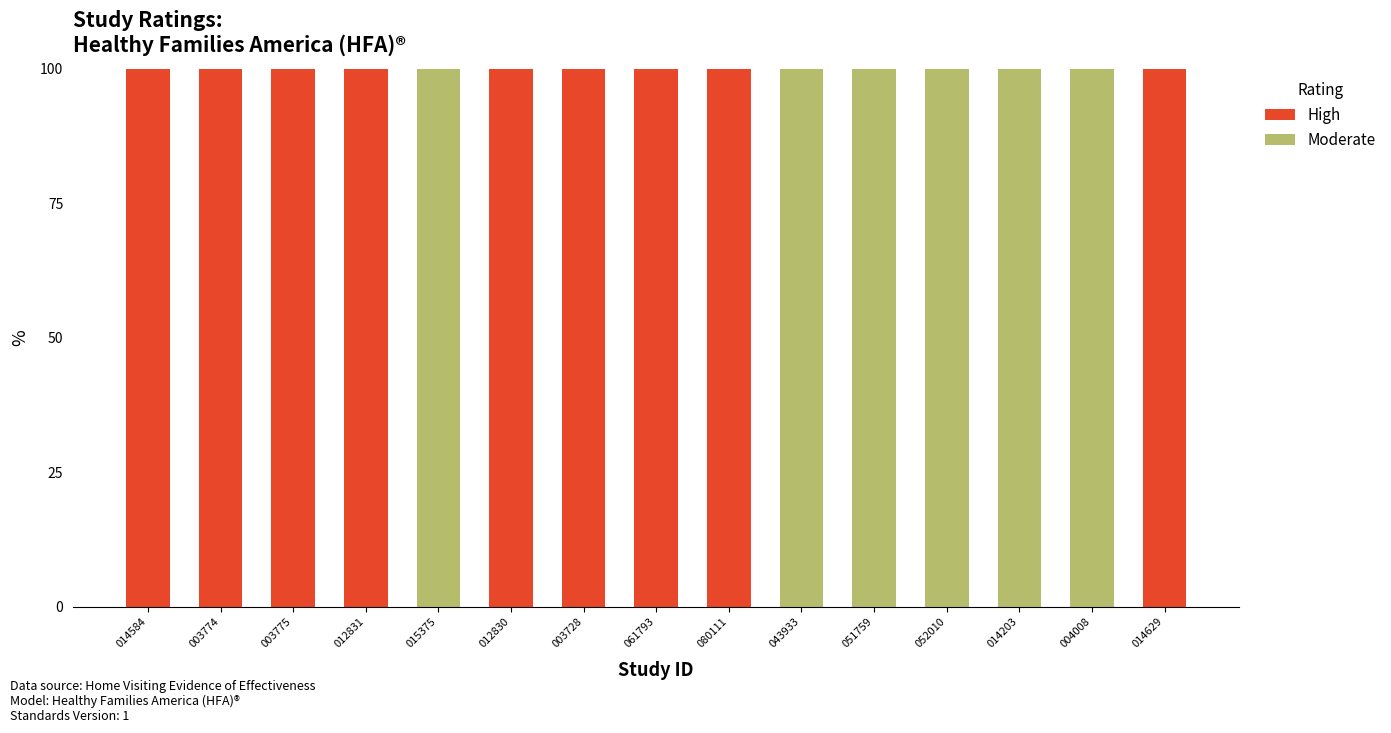

How many series are shown in this chart?

2